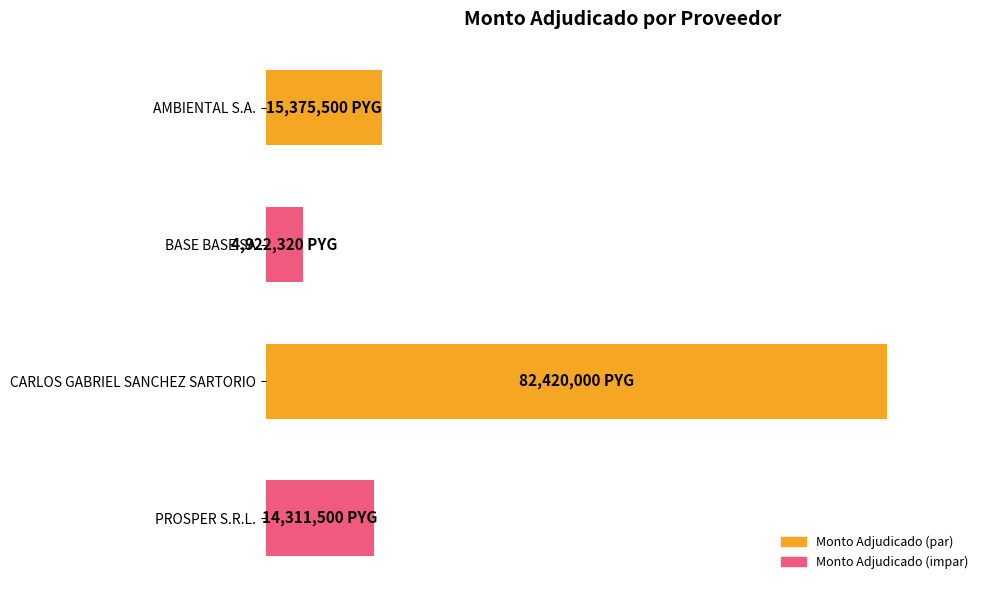

What is the average value?

29257330